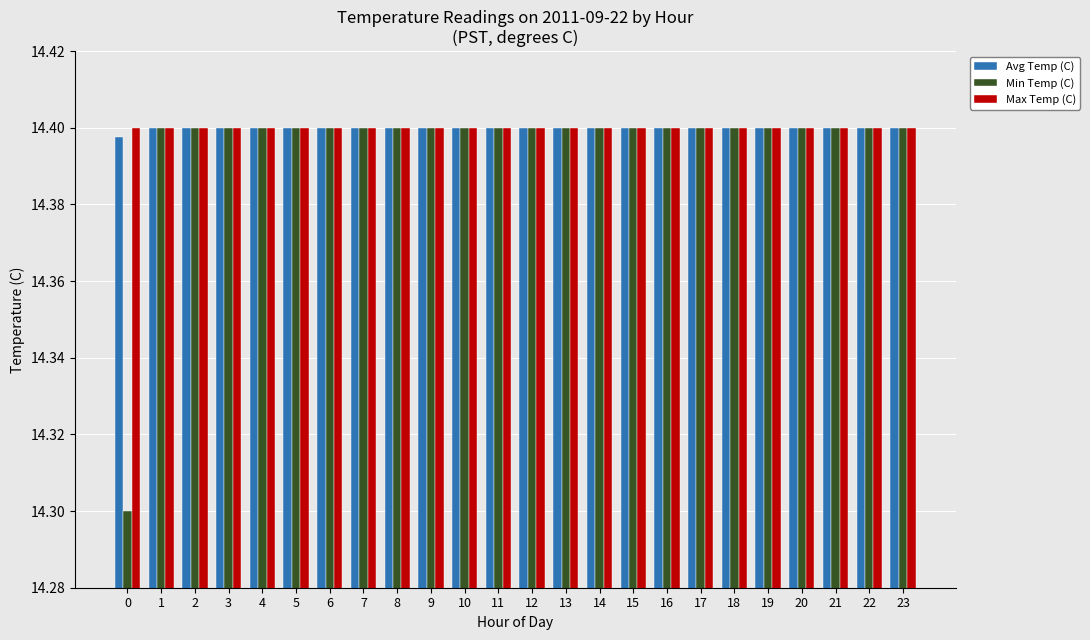

How many bars are there in each group?

3